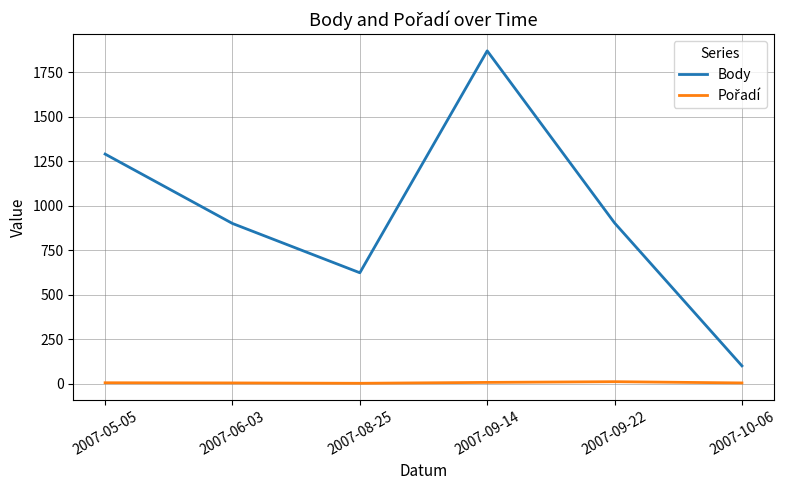

The value of Body at 2007-08-25 is 624. True or false?

True